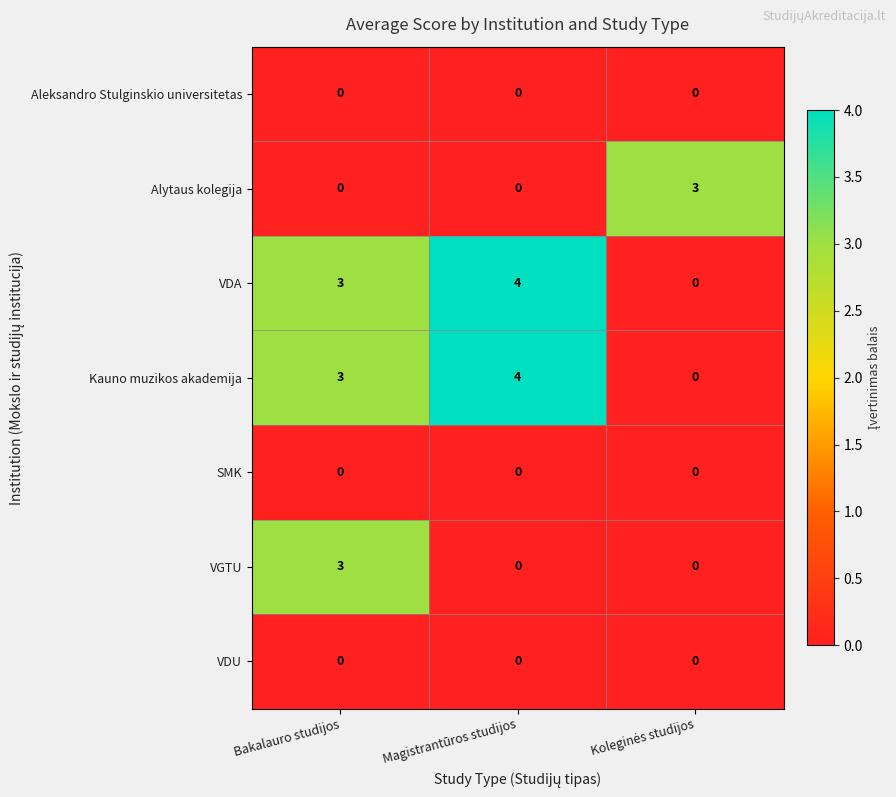

What is the difference between the highest and lowest values at Magistrantūros studijos?

4